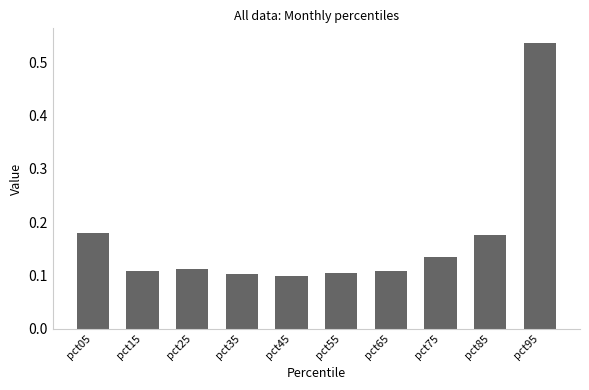

Count the values in the range 0 to 1.

10